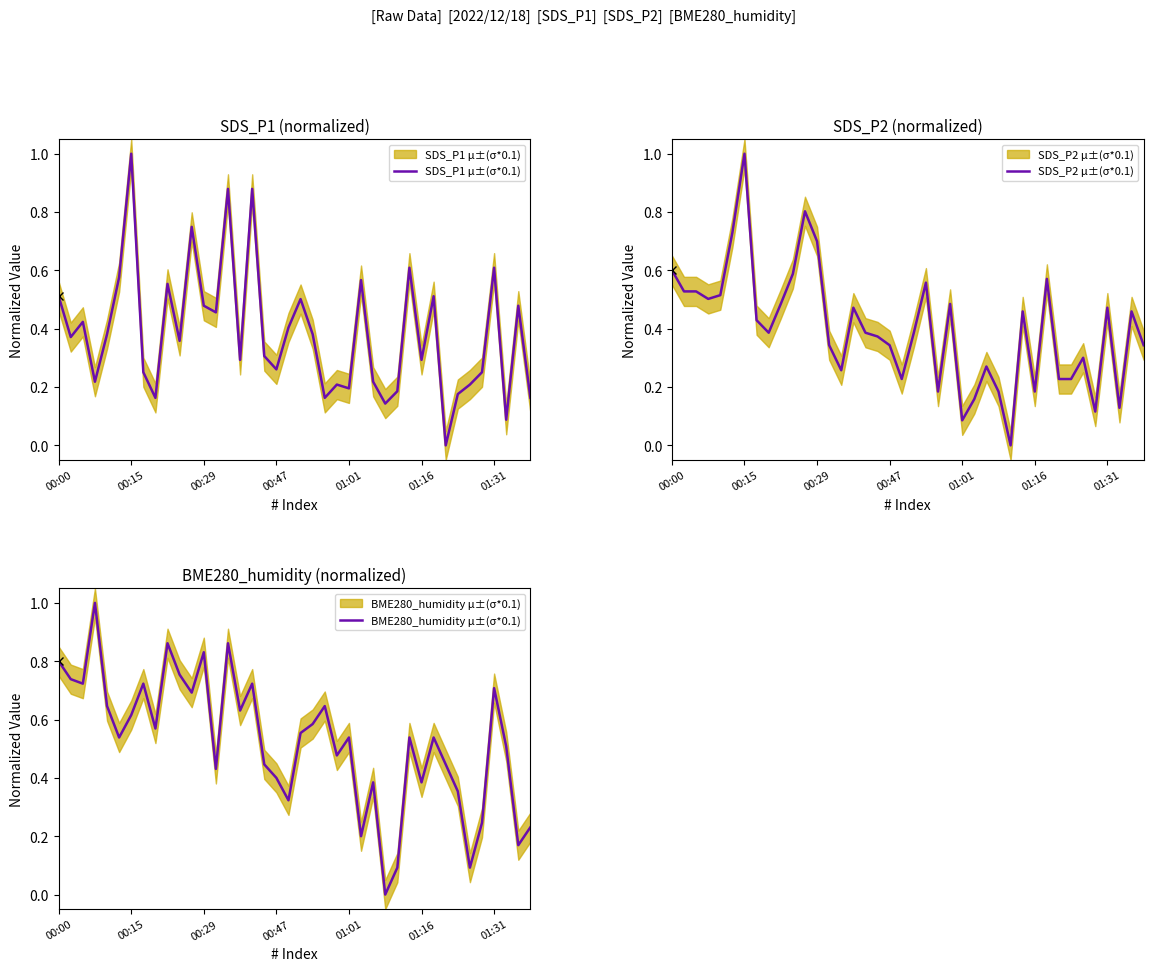

True or false: SDS_P1 μ±(σ*0.1) has more than 0 points higher than both neighbors.

True